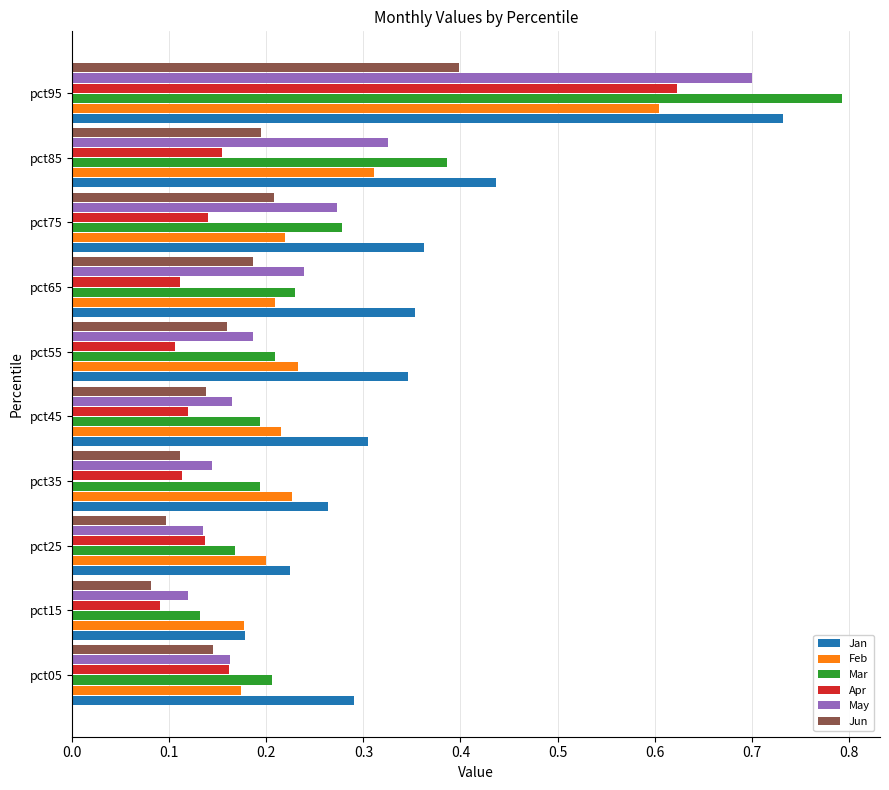

Which series has the widest spread of values?

Mar